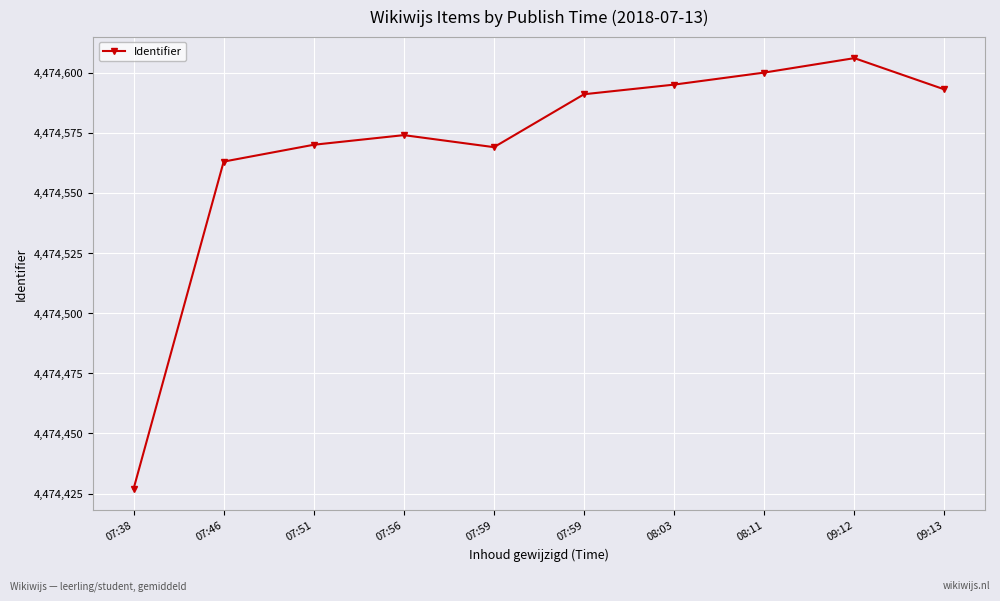

Does the chart have visible grid lines?

Yes